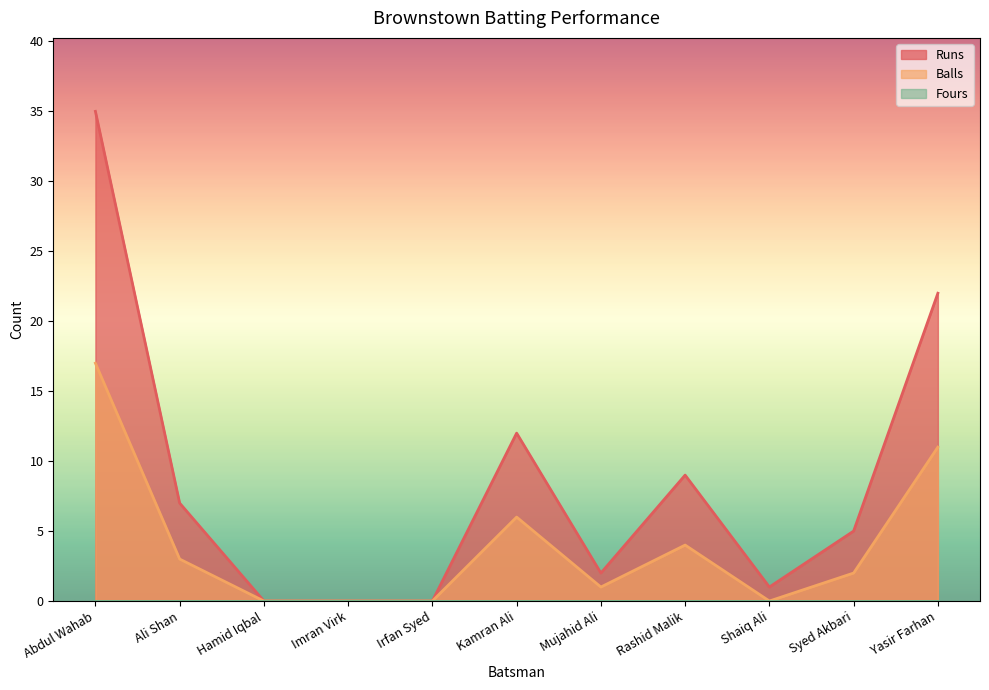

How many interior local peaks does the Balls series have?

2